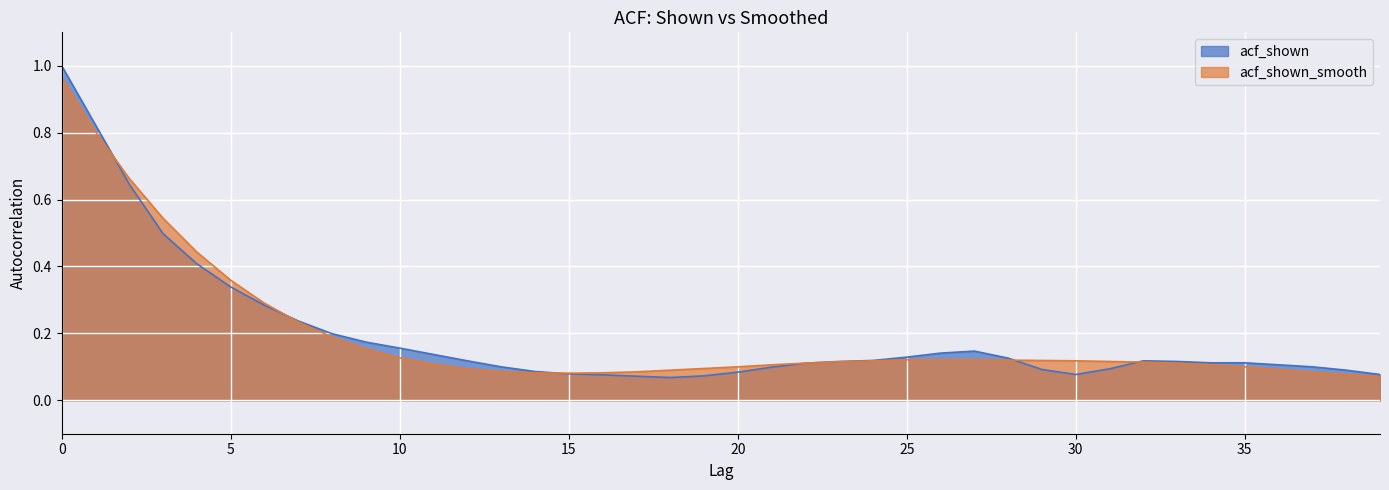

What is the value of the acf_shown point at the 23rd from the left?

0.1